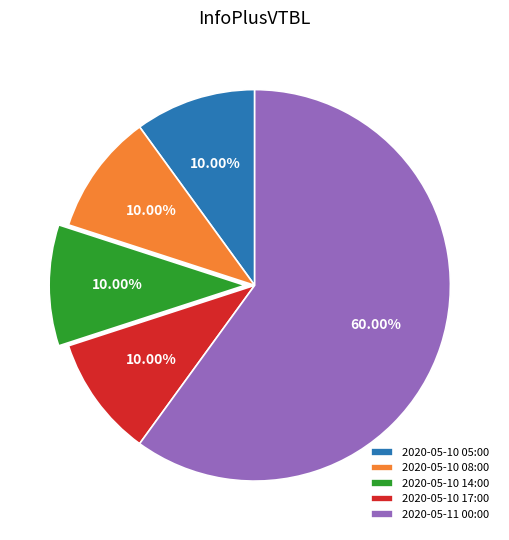

To the nearest percent, what percentage of the pie is 2020-05-11 00:00?

60%